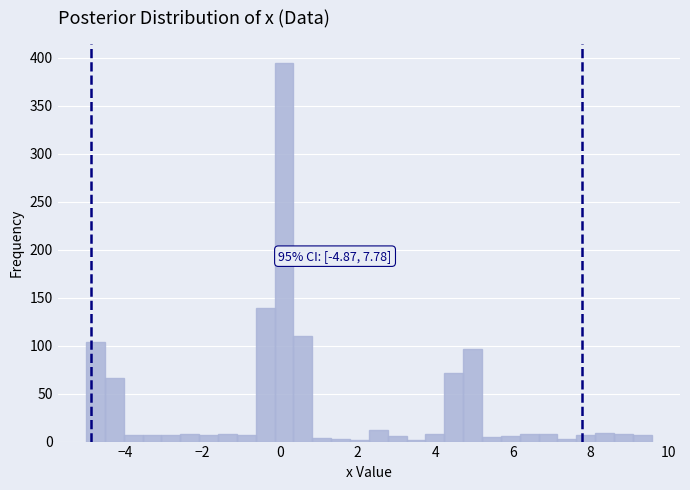

Around what value on the x-axis is the tallest bar? Give the approximate position of its centre, as read against the axis.

0.2